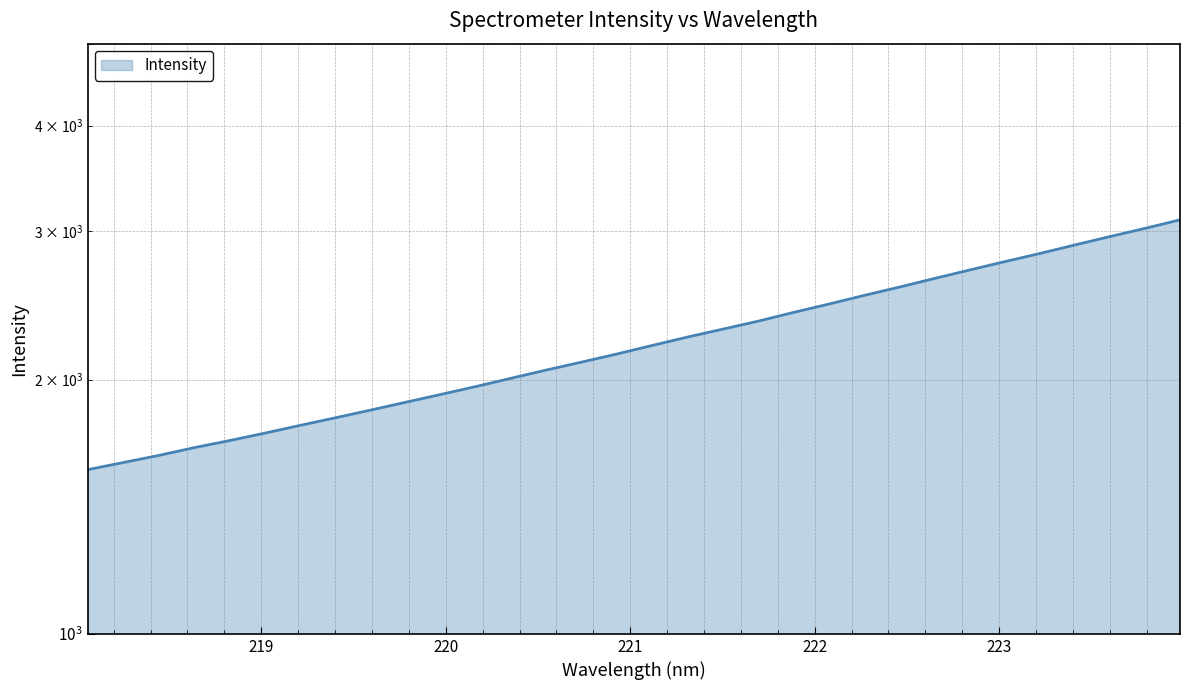

List the labels in order of value, largest first.

223.9802, 223.7895, 223.5987, 223.408, 223.2172, 223.0264, 222.8355, 222.6447, 222.4538, 222.263, 222.0721, 221.8812, 221.6902, 221.4993, 221.3083, 221.1174, 220.9264, 220.7354, 220.5444, 220.3533, 220.1623, 219.9712, 219.7801, 219.589, 219.3979, 219.2067, 219.0156, 218.8244, 218.6332, 218.442, 218.2508, 218.0596